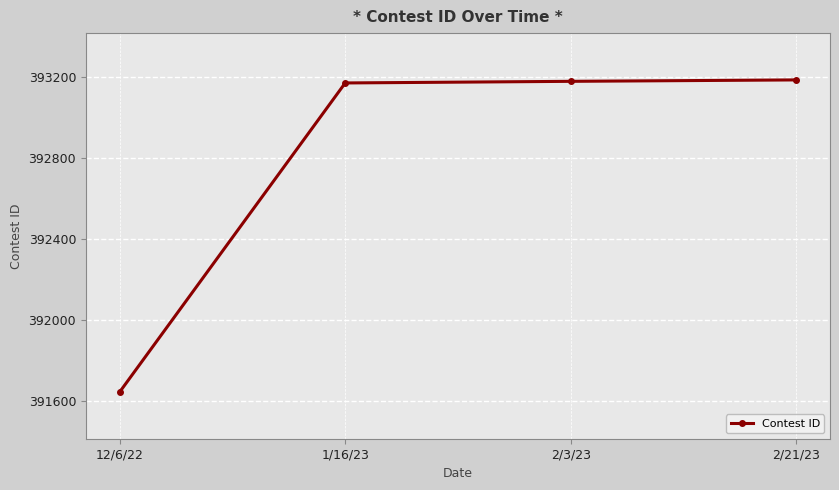

At which category does the chart reach its minimum across all series?

12/6/22